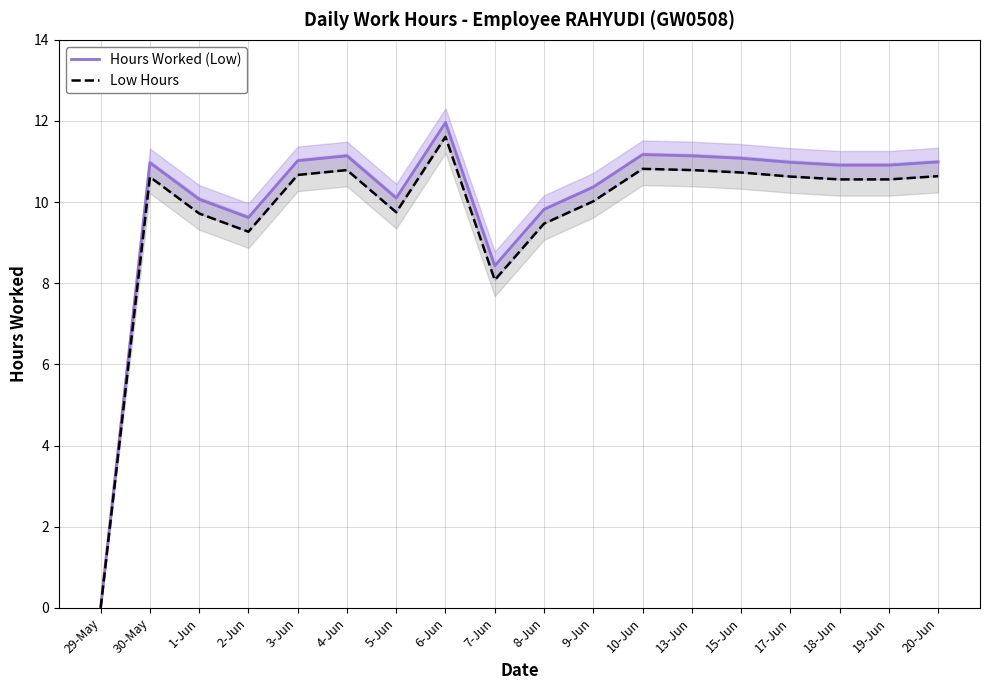

At which label does Low Hours first exceed 10?

30-May